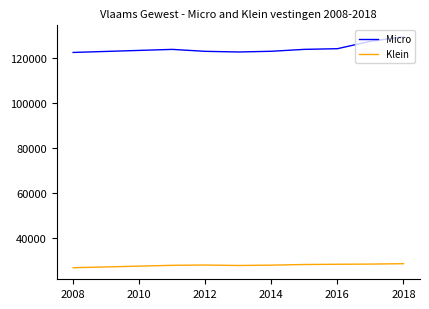

True or false: Klein and Micro intersect in this chart.

False